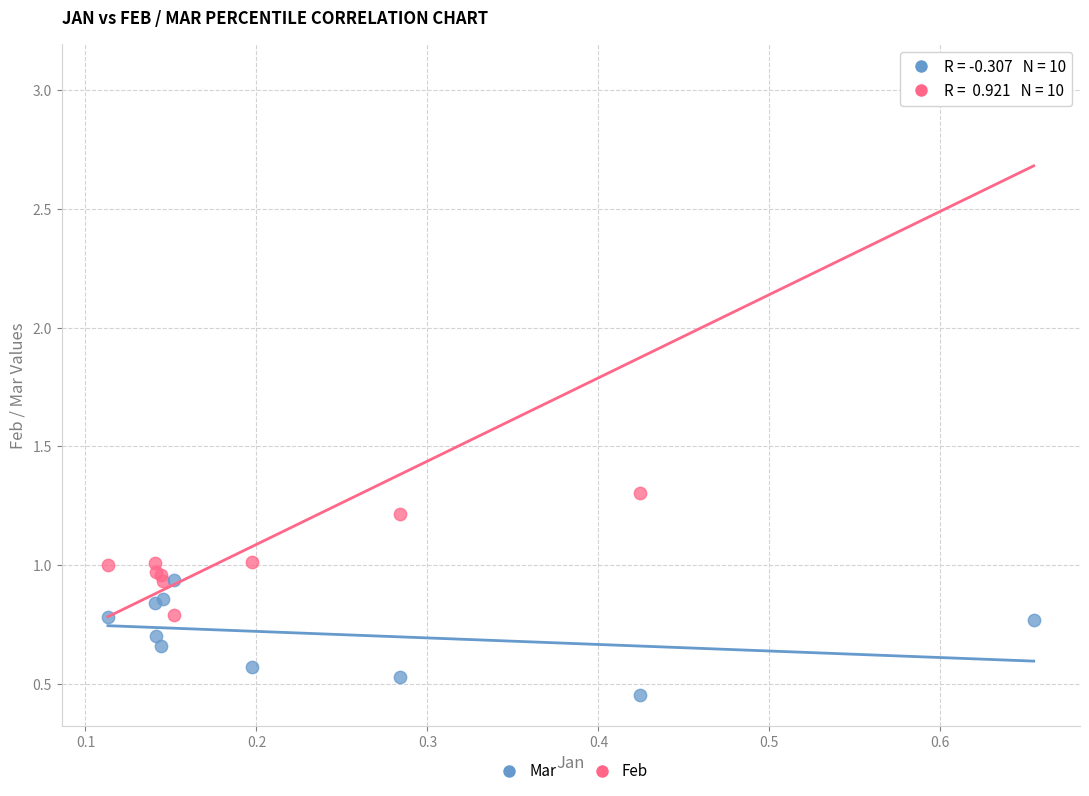

Which series reaches the maximum Y coordinate?

Feb